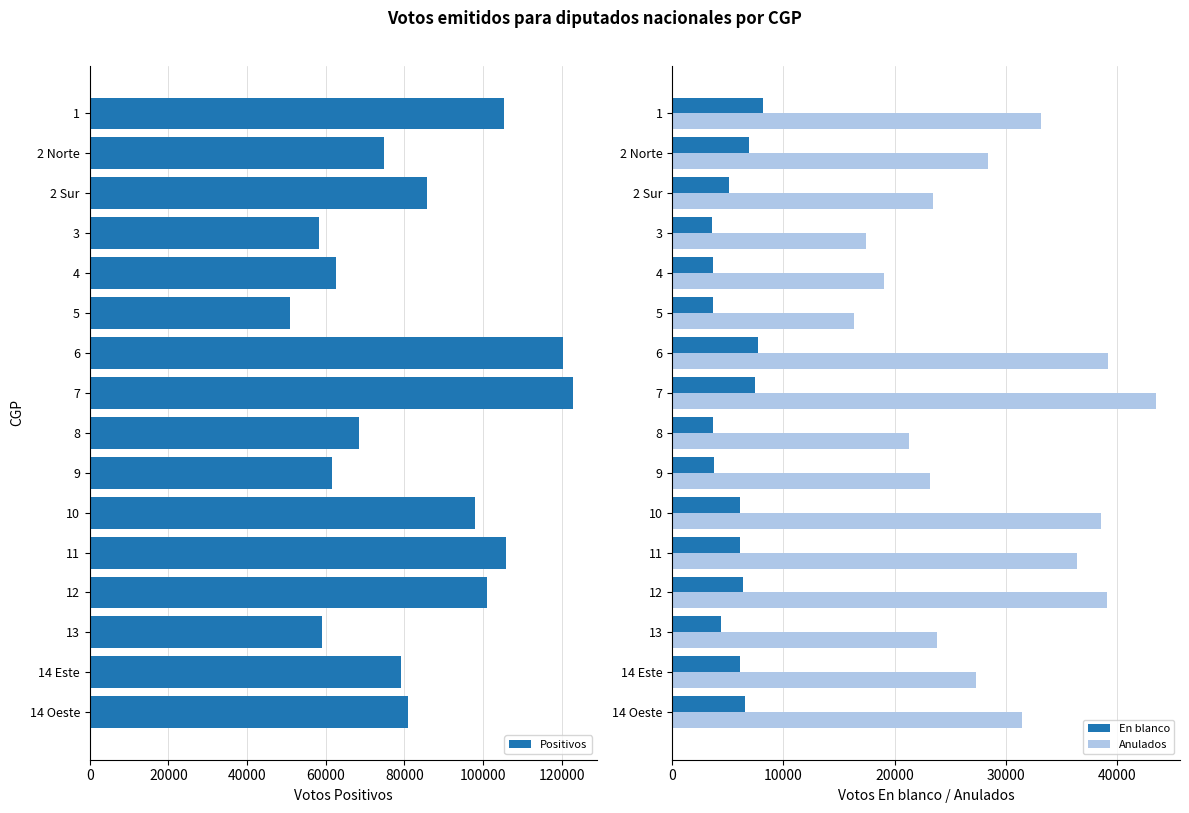

What are all the series names shown in the legend?

Positivos, En blanco, Anulados